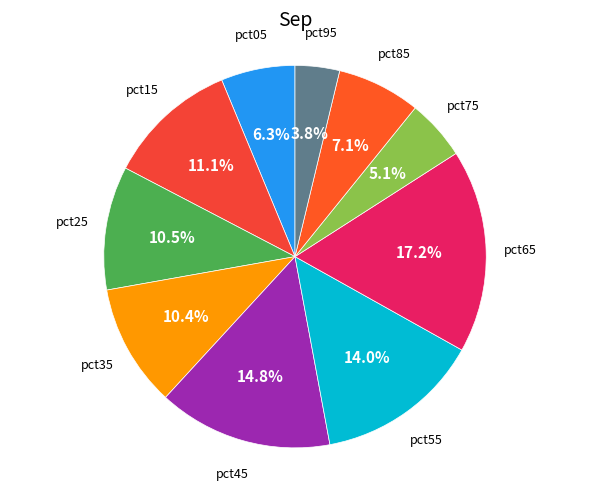

Which slice is the smallest?

pct95